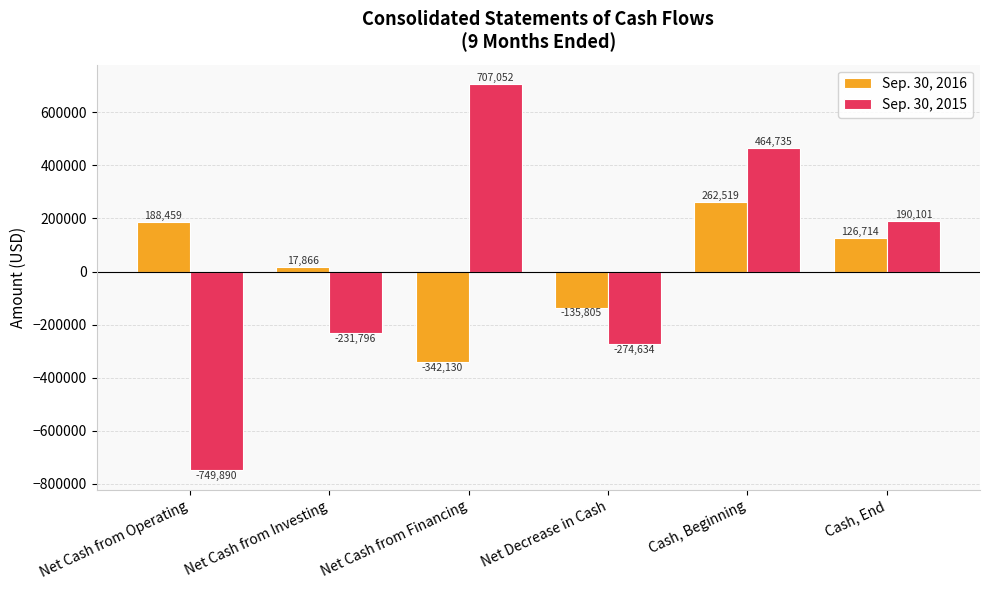

What is the difference between the maximum and second lowest values in the Sep. 30, 2016 series?

398324